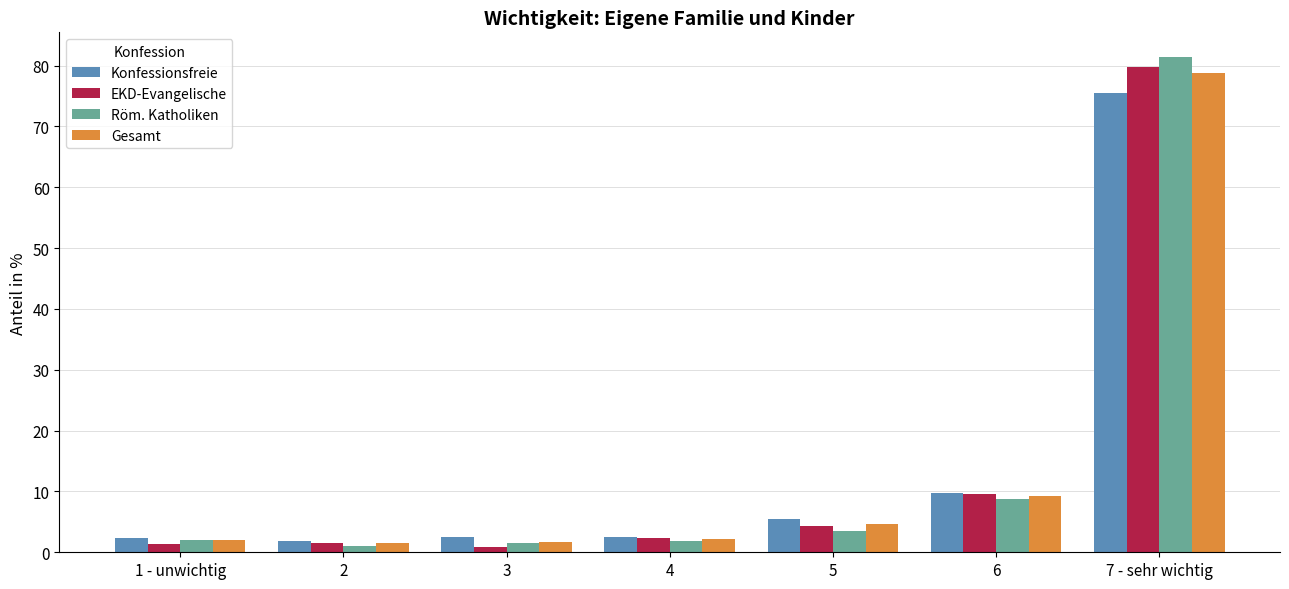

How many values in the Konfessionsfreie series exceed 2?

6